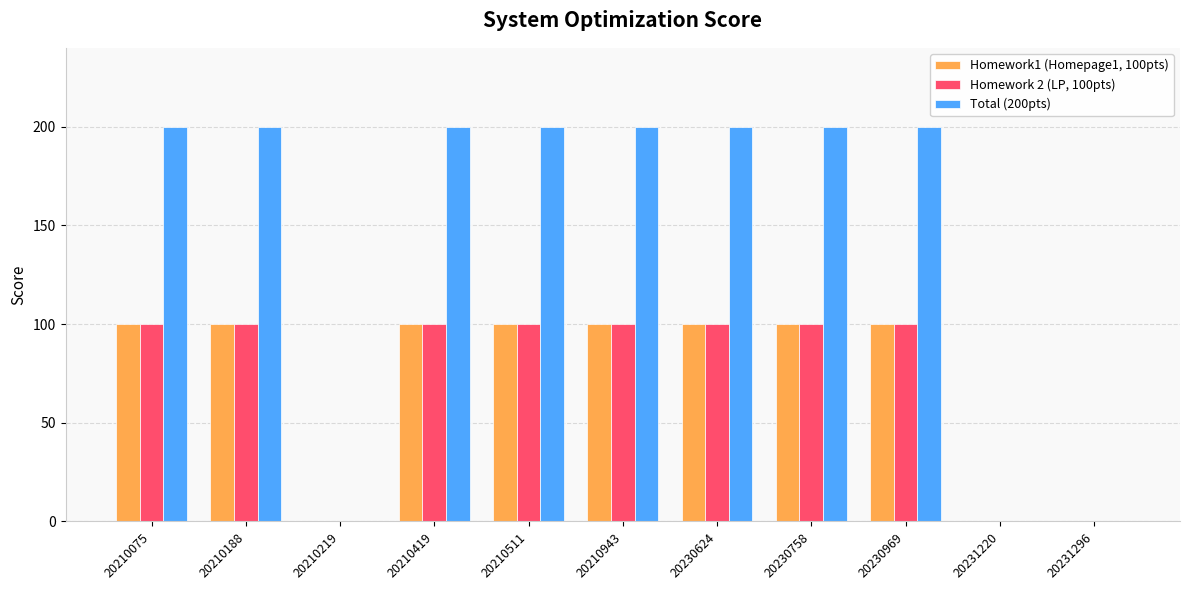

What is the difference between the Homework1 (Homepage1, 100pts) values at 20210188 and 20231220?

100